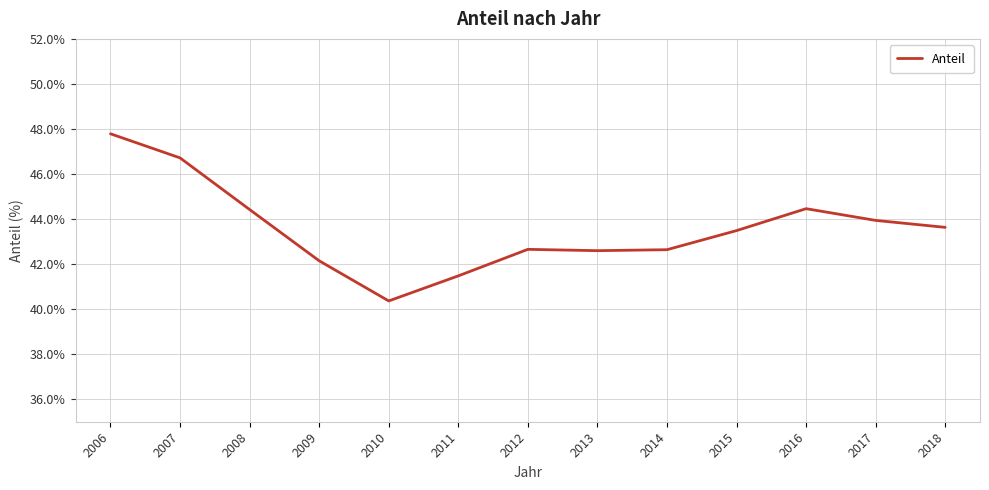

How many lines are shown in the chart?

1